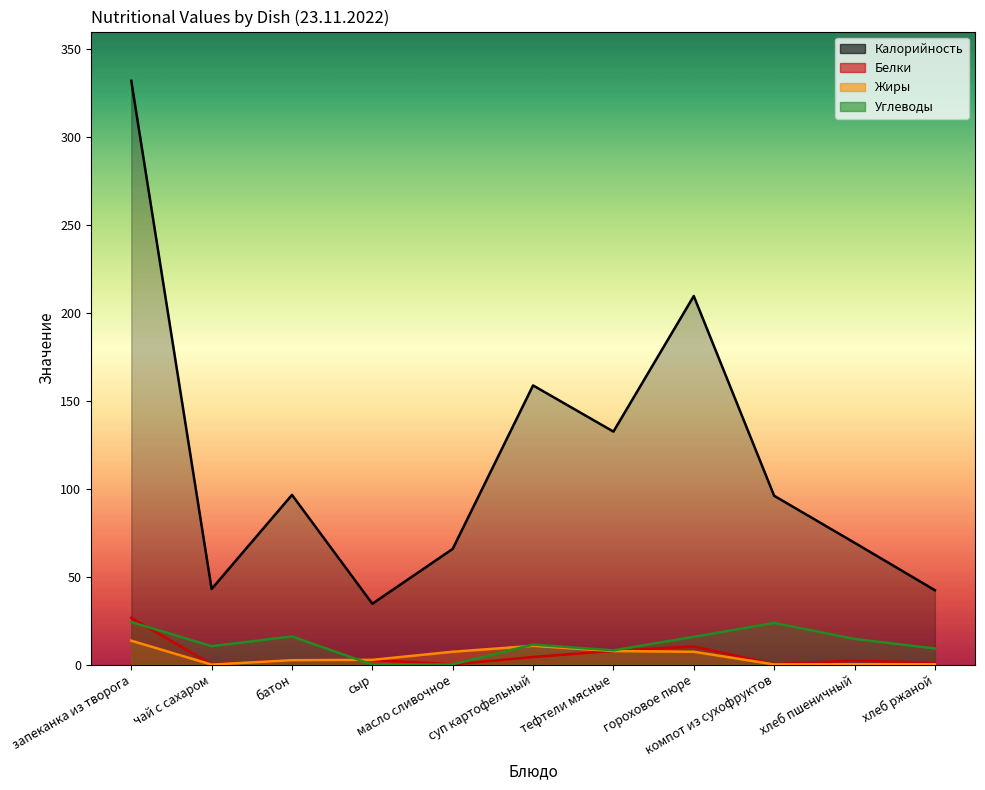

How many values in the Углеводы series are below 11?

5